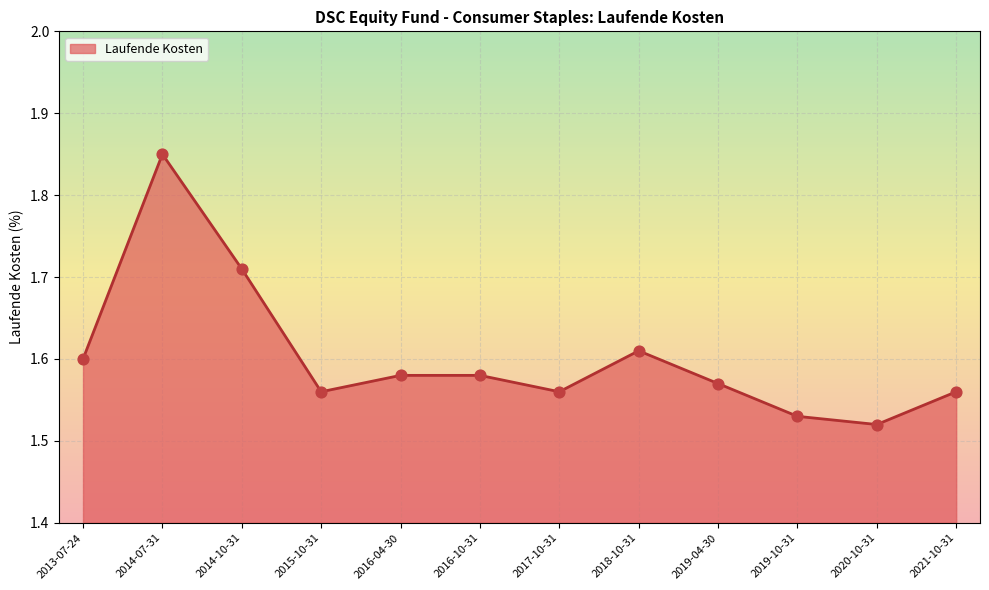

What is the ratio of the value at 2014-07-31 to the value at 2018-10-31?

1.1